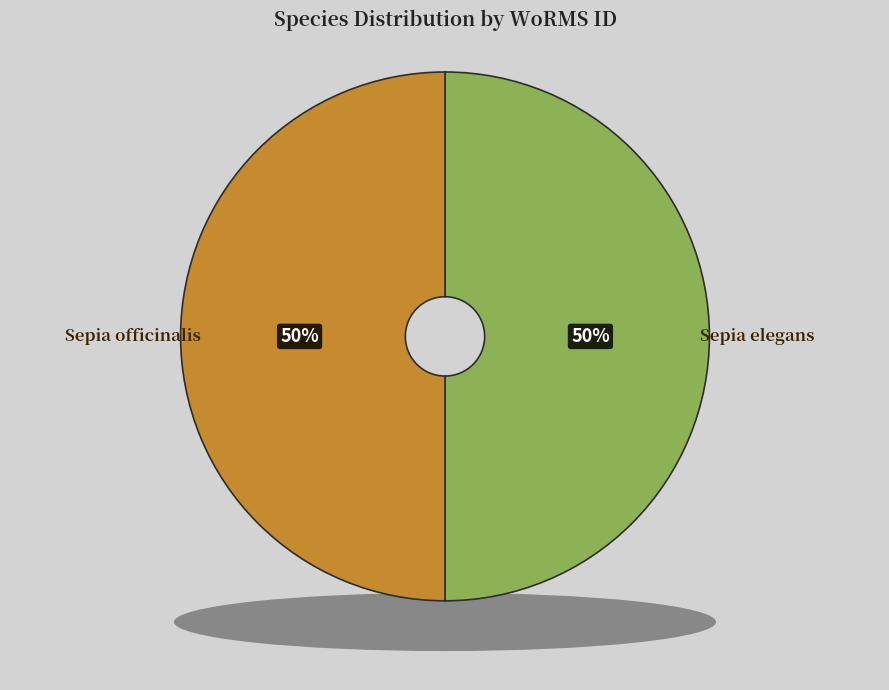

What percentage do Sepia elegans and Sepia officinalis together represent?

100.0%